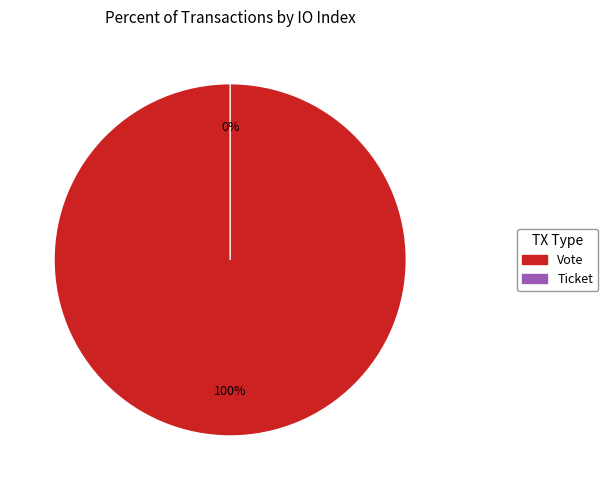

What is the change in value from Vote to Ticket?

-1